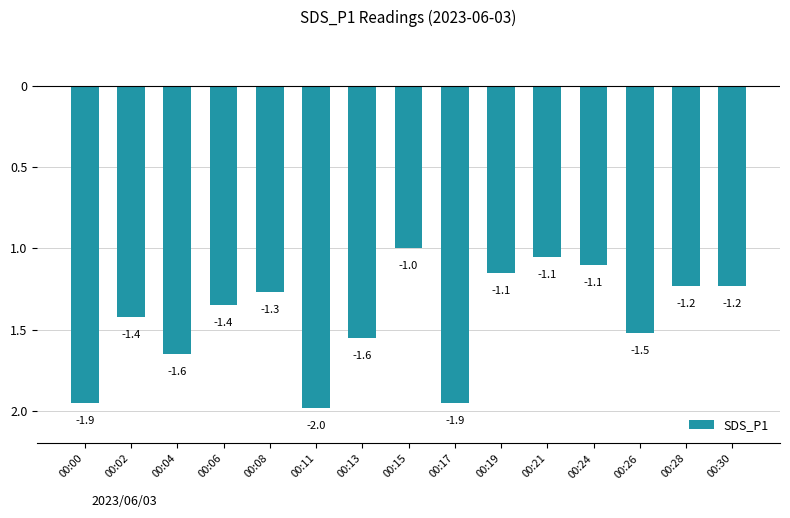

Does the chart contain any negative values?

Yes